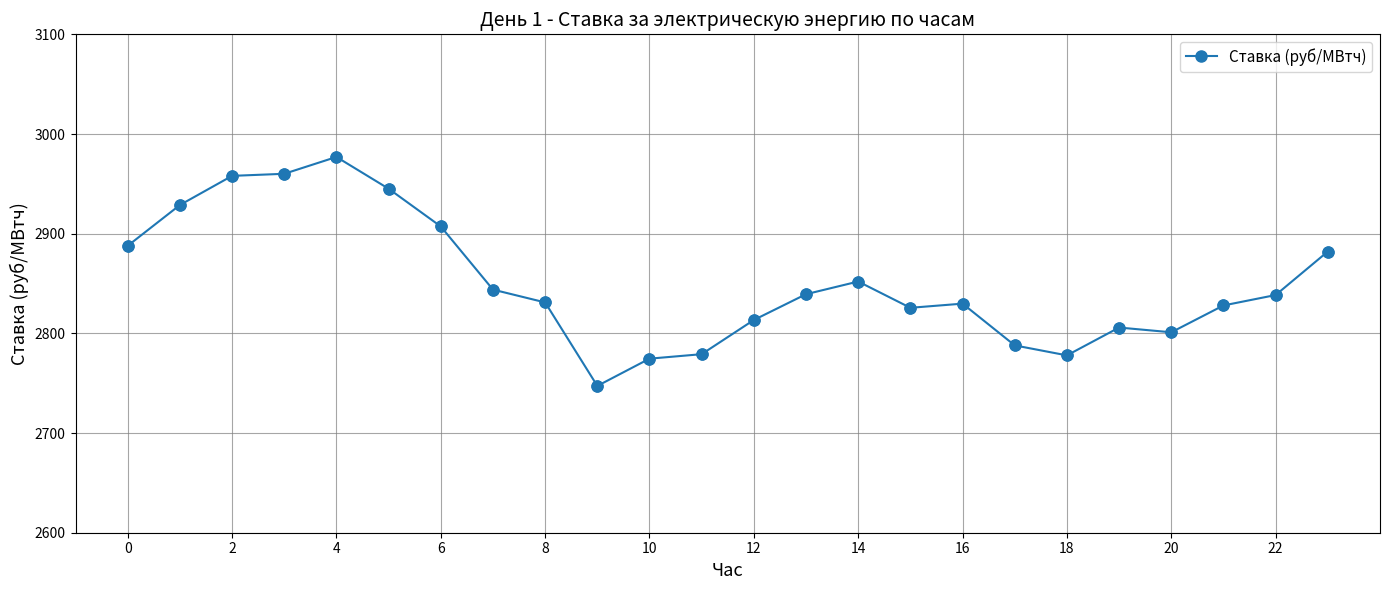

What is the sum of all values?

68421.6